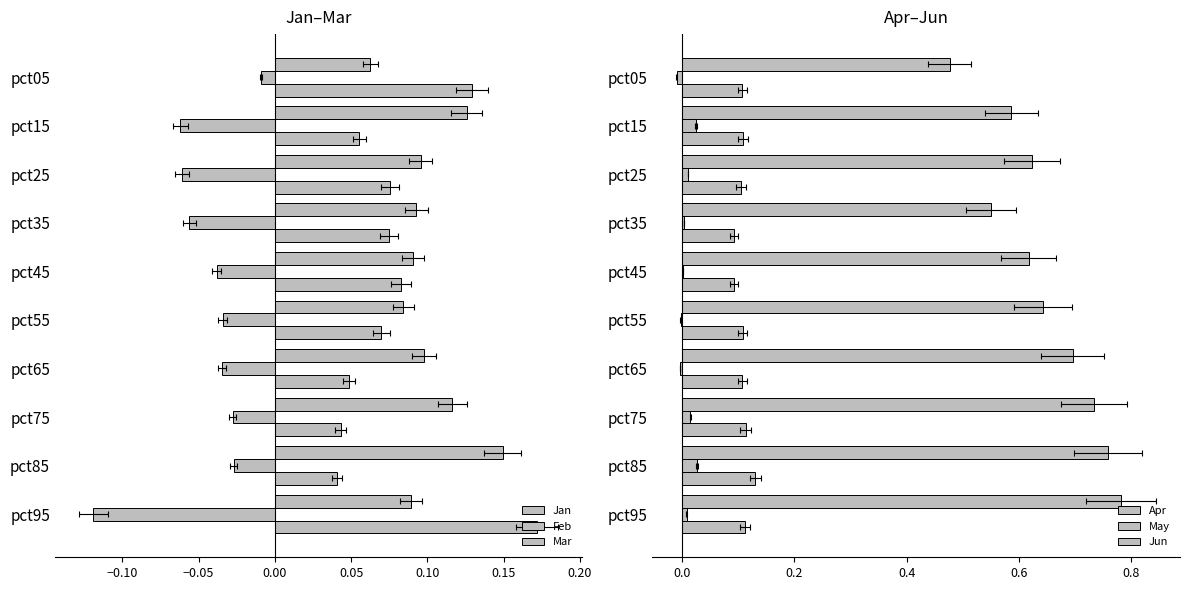

Reading right to left, what are all the values shown in this chart?

Jan: 0.1	0.1	0.1	0.1	0.1	0.1	0.0	0.0	0.0	0.2
Feb: -0.0	-0.1	-0.1	-0.1	-0.0	-0.0	-0.0	-0.0	-0.0	-0.1
Mar: 0.1	0.1	0.1	0.1	0.1	0.1	0.1	0.1	0.1	0.1
Apr: 0.1	0.1	0.1	0.1	0.1	0.1	0.1	0.1	0.1	0.1
May: -0.0	0.0	0.0	0.0	0.0	-0.0	-0.0	0.0	0.0	0.0
Jun: 0.5	0.6	0.6	0.6	0.6	0.6	0.7	0.7	0.8	0.8